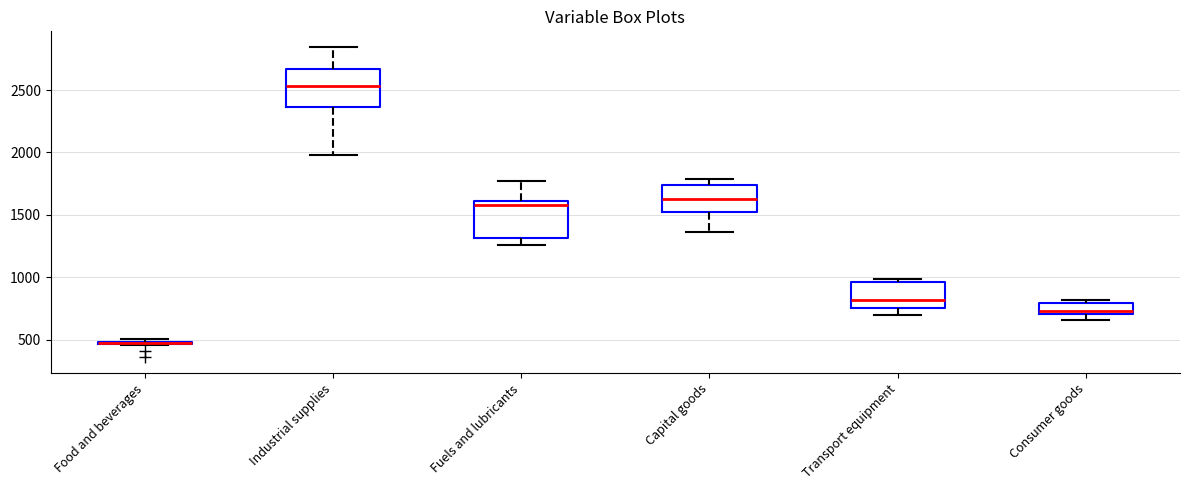

Where does the upper whisker of the box for Industrial supplies end on the y-axis? The values are not printed on the chart, so give them approximately, as read against the axis.

2850